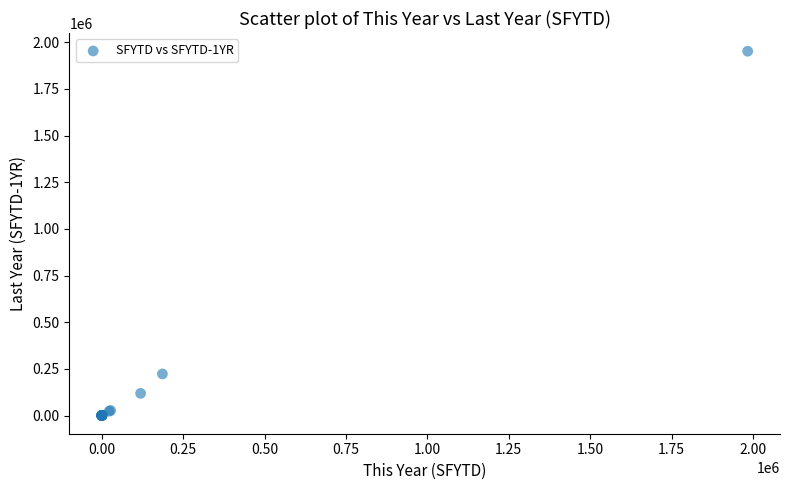

What Y value in the scatter plot is closest to 975773?

222656.0